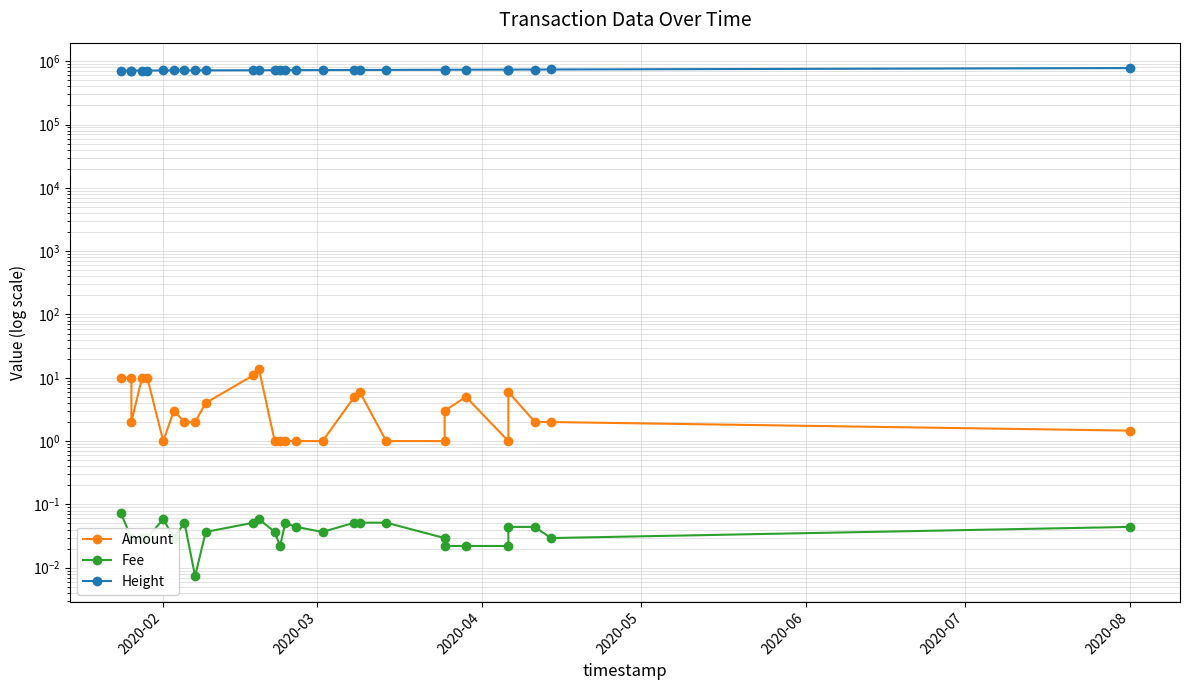

True or false: Amount and Height cross at least once.

False